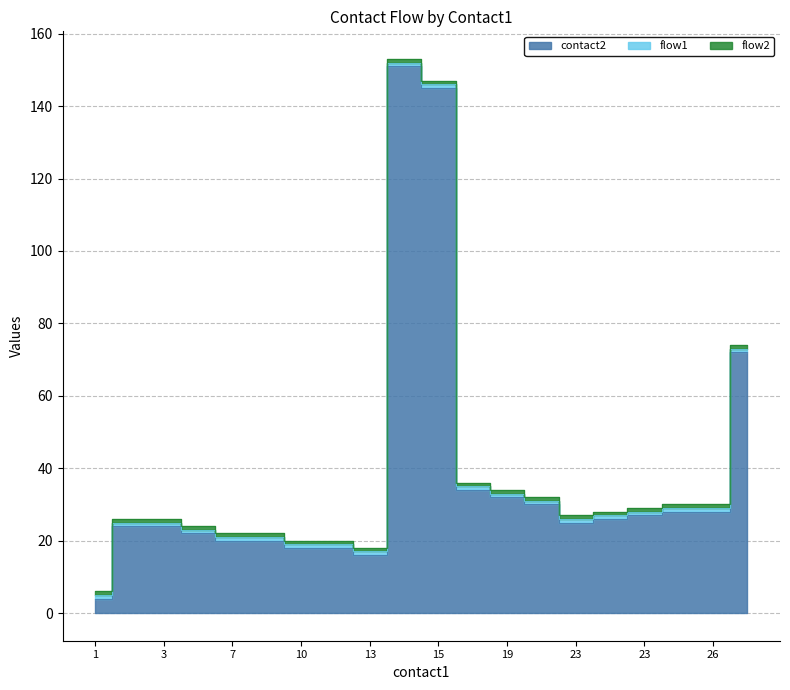

True or false: flow2 and flow1 cross at least once.

False